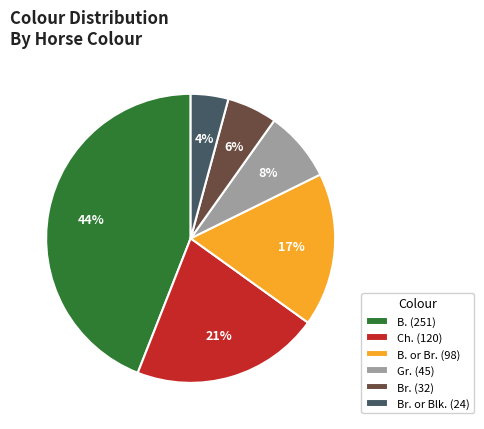

Is B. or Br. (98) the majority of the pie?

No